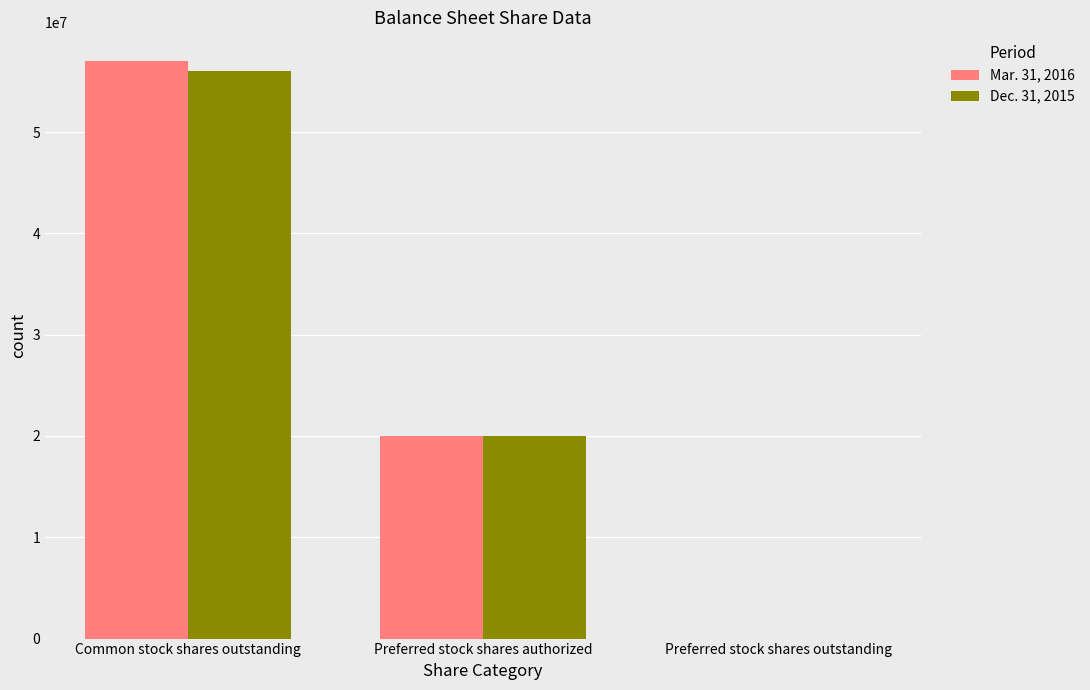

What are all the series names shown in the legend?

Mar. 31, 2016, Dec. 31, 2015